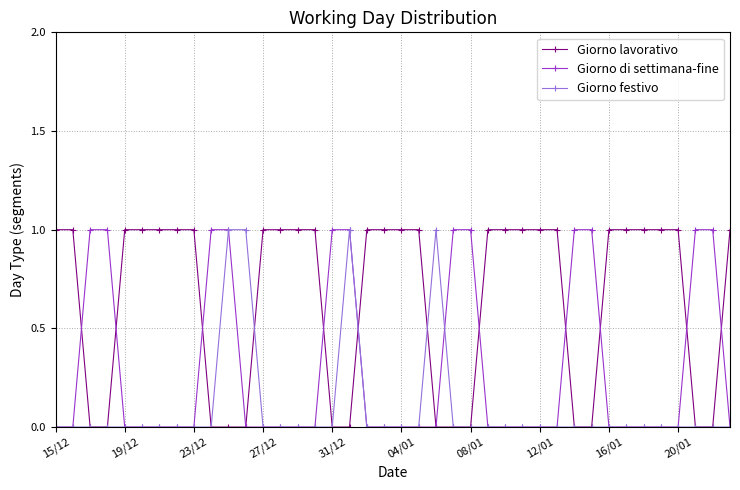

What is the maximum value for Giorno lavorativo?

1